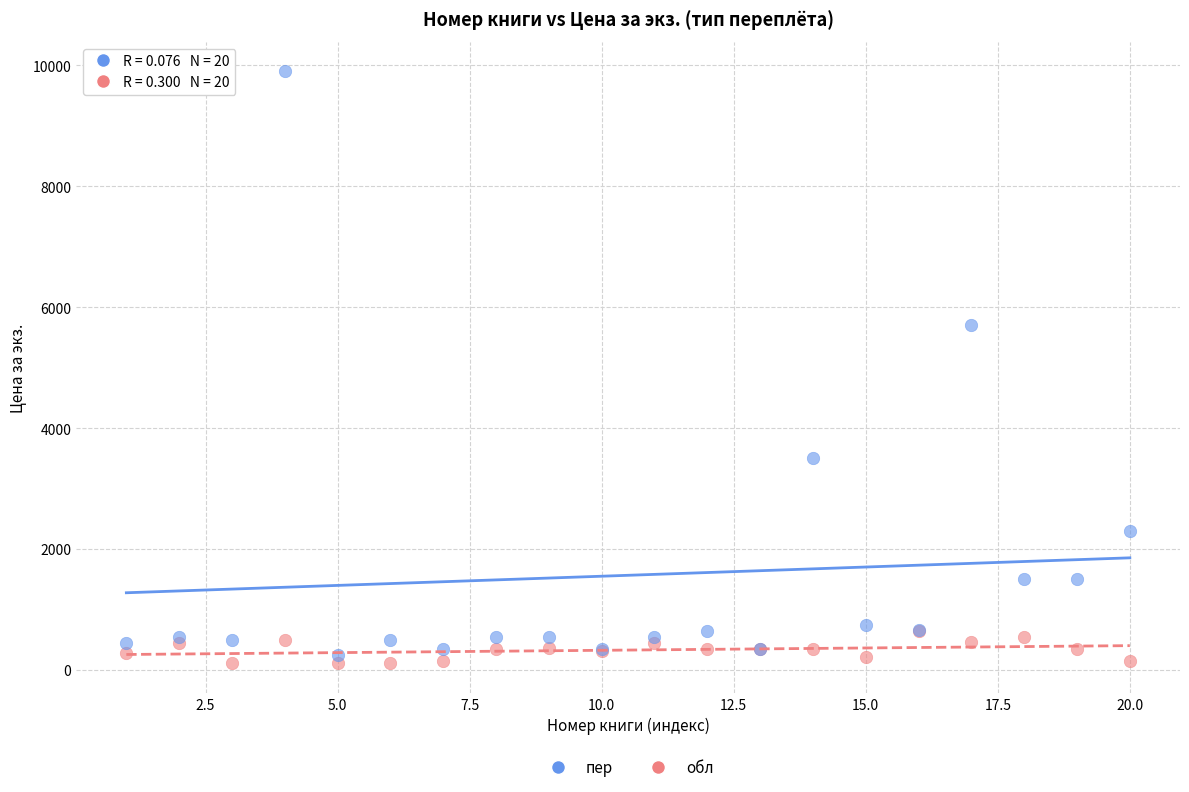

Which series has the widest spread of Y values?

пер